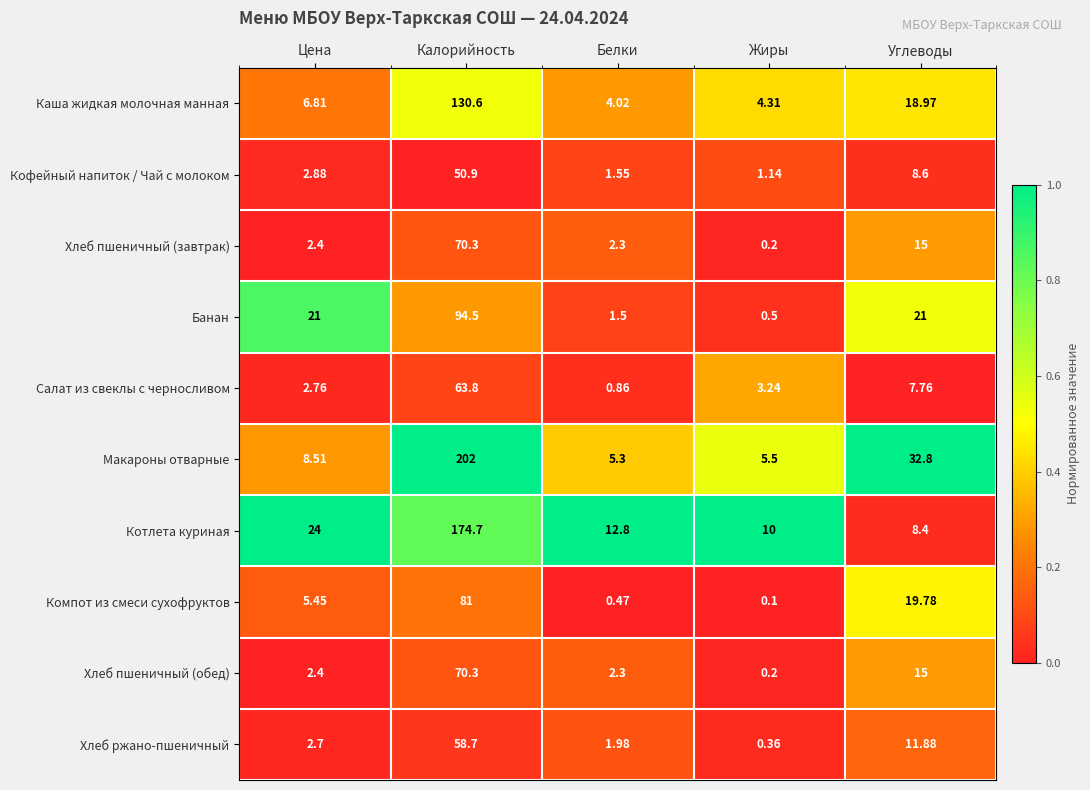

At which label does Хлеб ржано-пшеничный reach its minimum?

Жиры